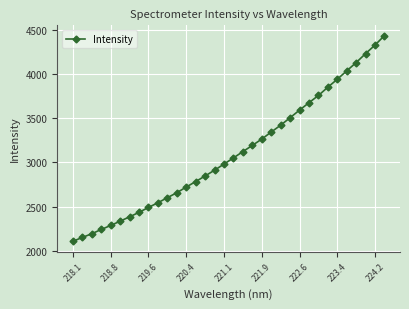

What is the greatest value displayed?

4435.0